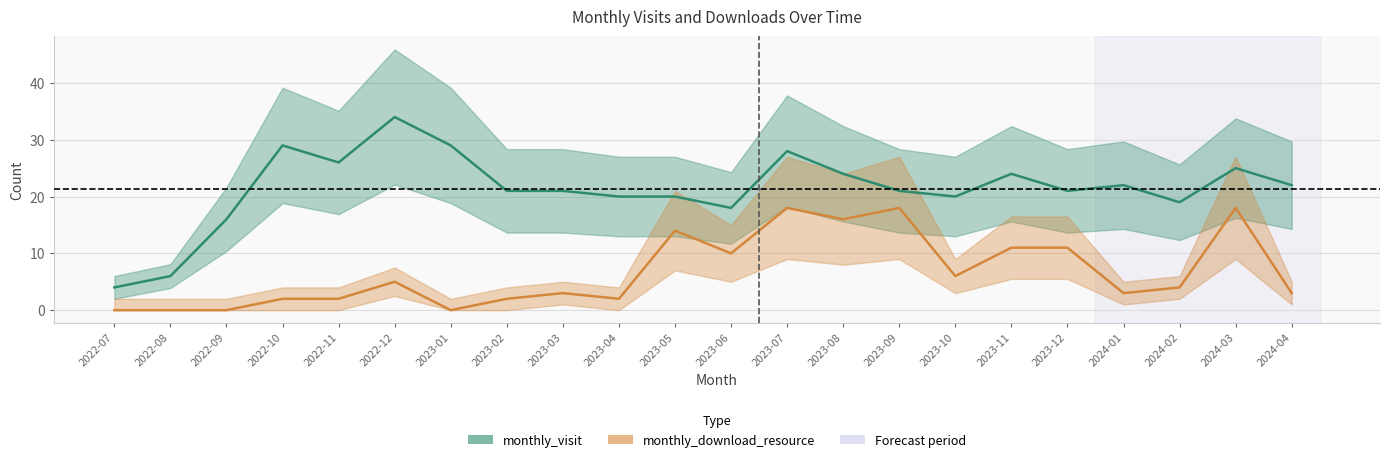

At how many categories does at least one series exceed 33?

1